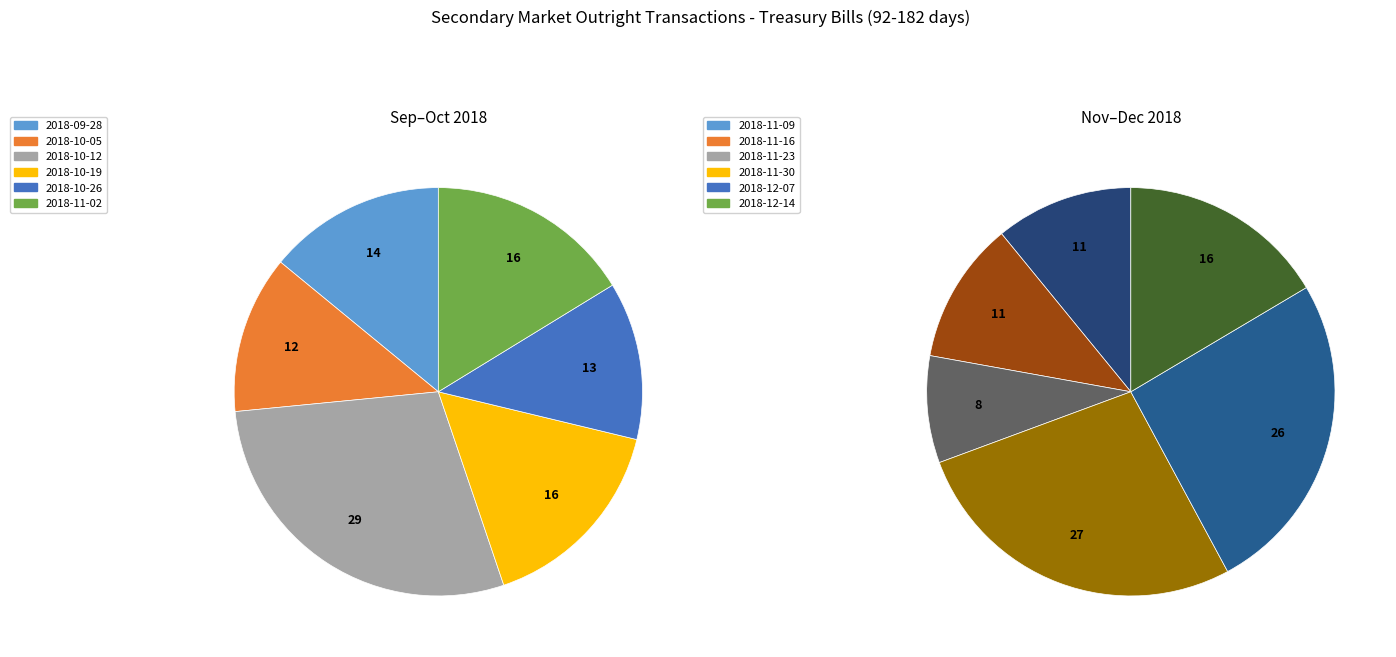

Is there a majority slice in this chart?

No